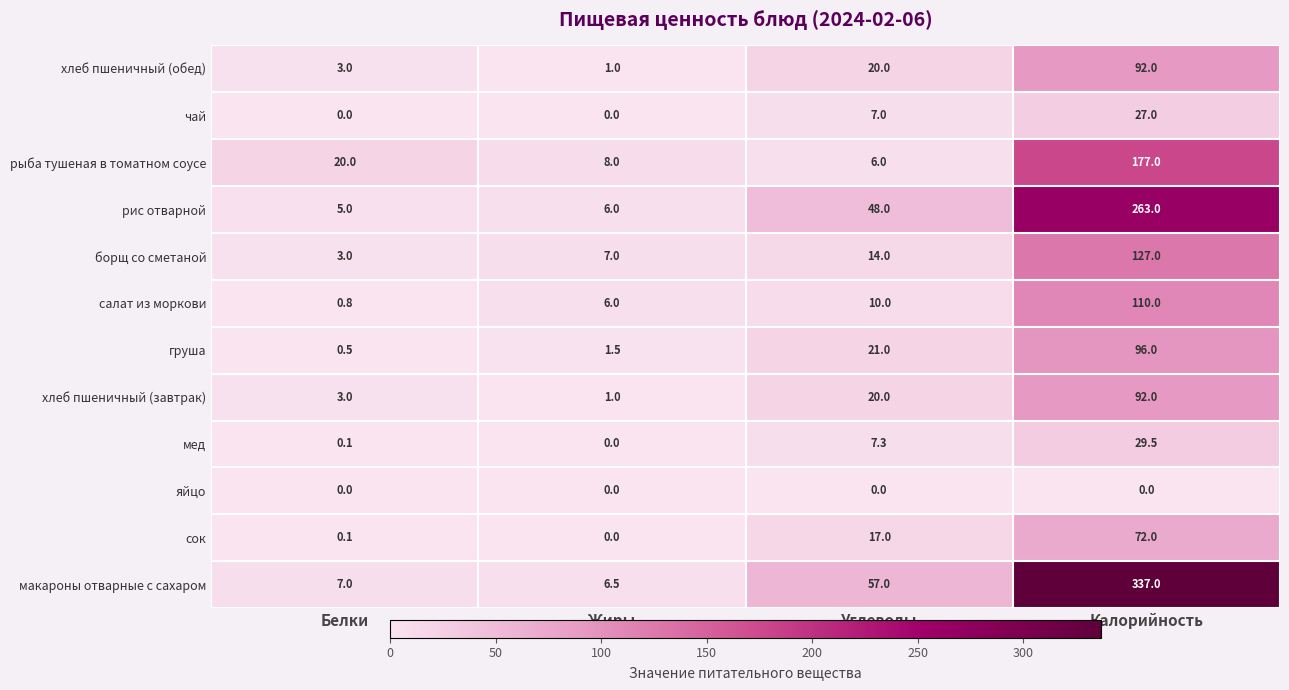

What is the total value across all series at Жиры?

37.0